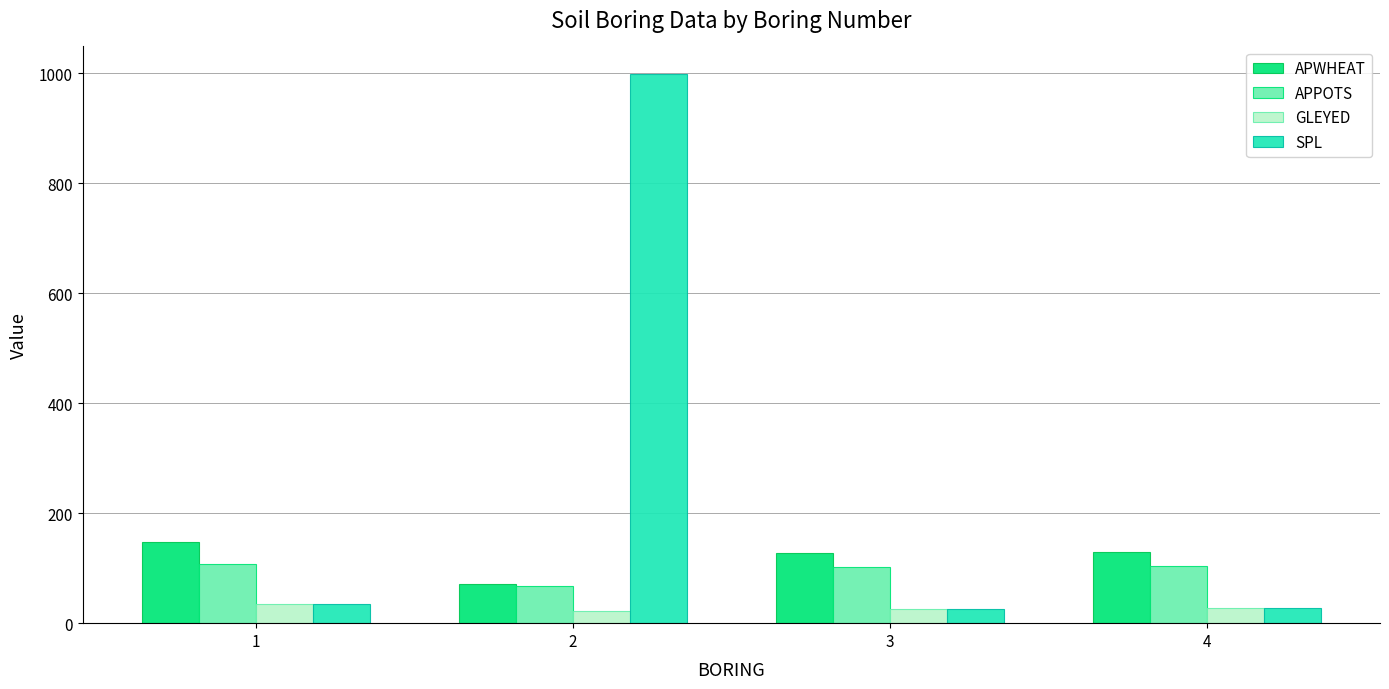

Is the value of SPL at 2 greater than the value of APWHEAT at 4?

Yes